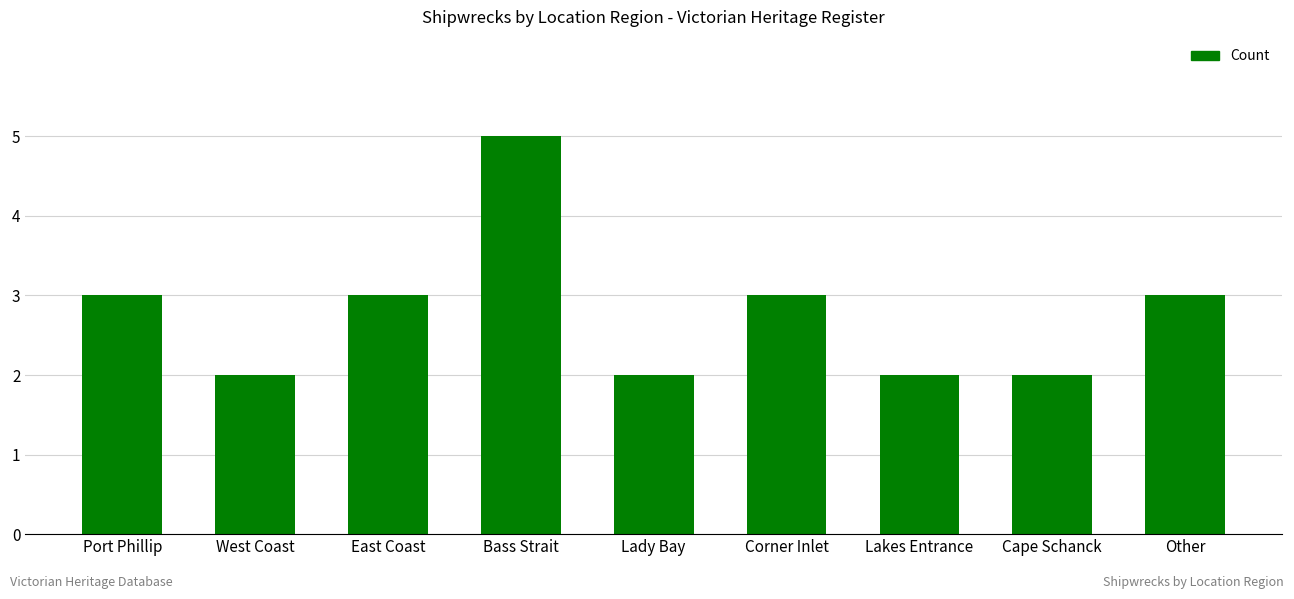

What is the difference between the values at Bass Strait and Lady Bay?

3